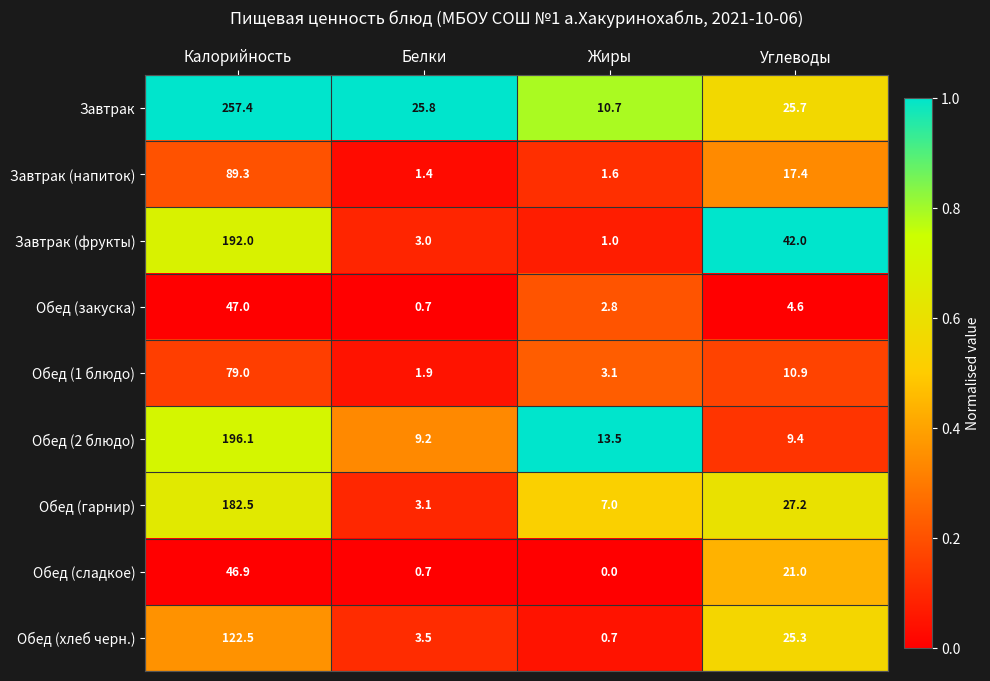

What is the total value across all series at Калорийность?

1212.7